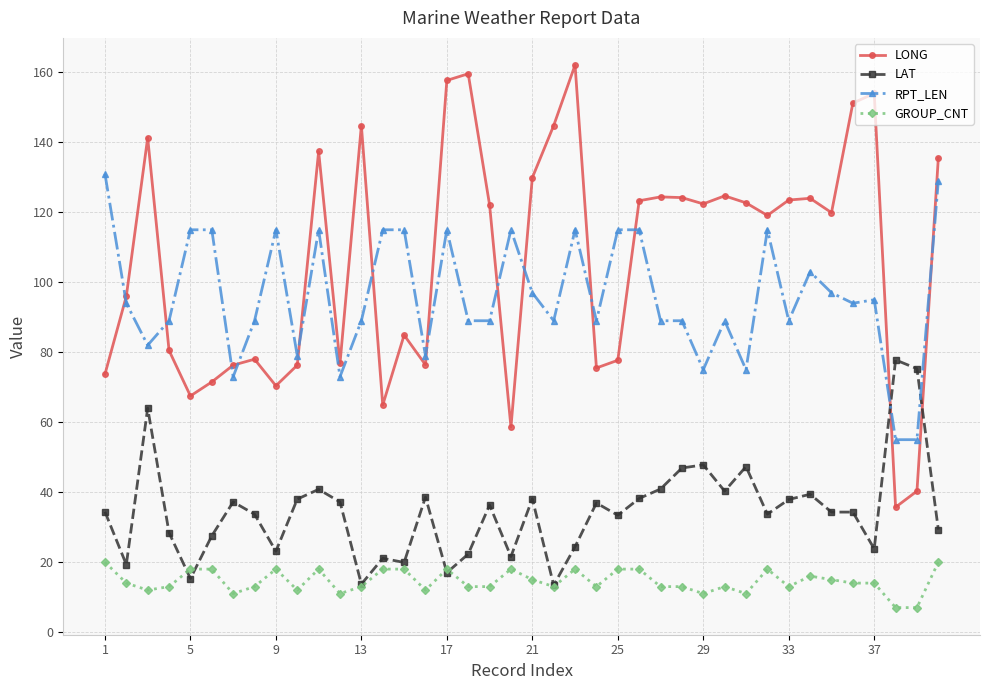

What is the lowest value of the GROUP_CNT series?

7.0